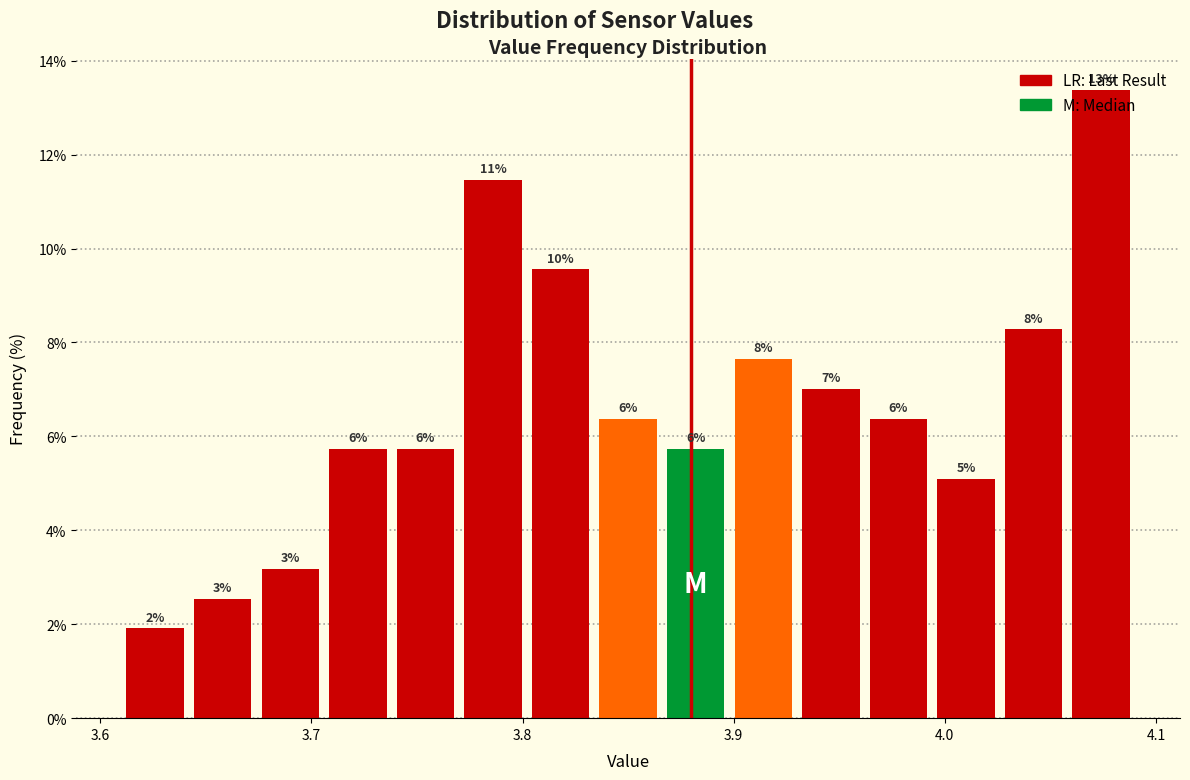

Read against the x-axis, roughly where is the centre of the tallest bar?

4.07